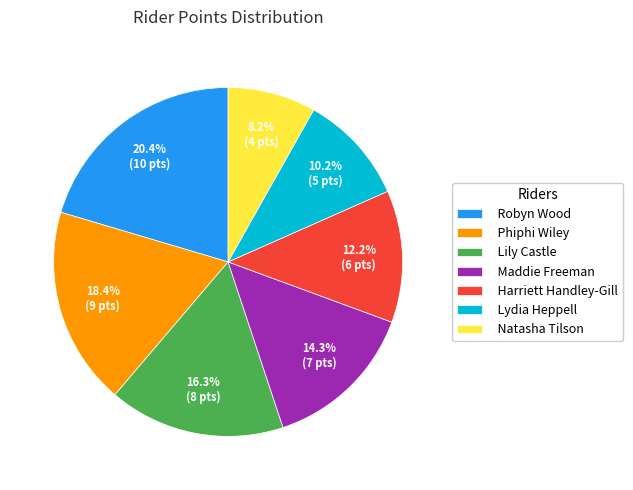

Count the number of slices in the pie.

7